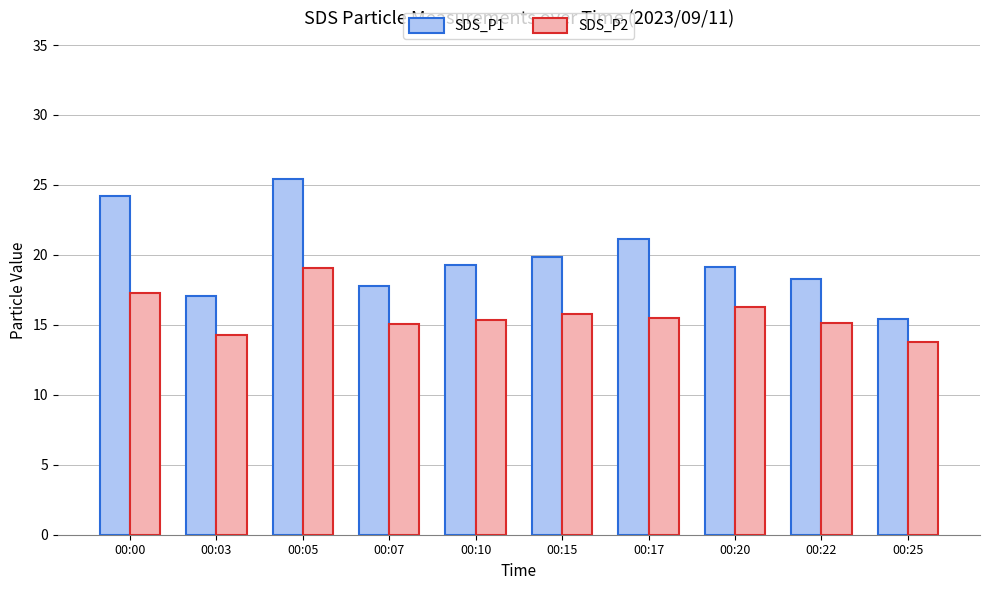

At which category is the sum across all series the highest?

00:05